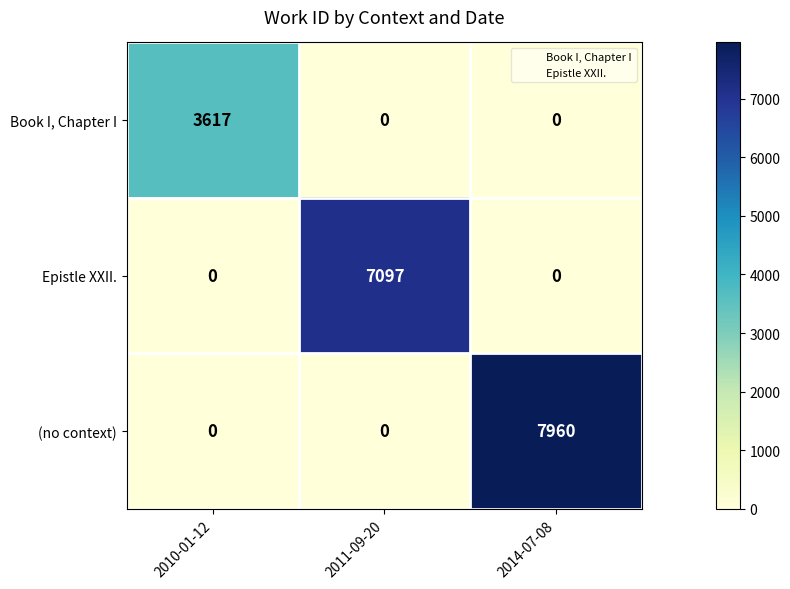

What is the greatest value displayed?

7960